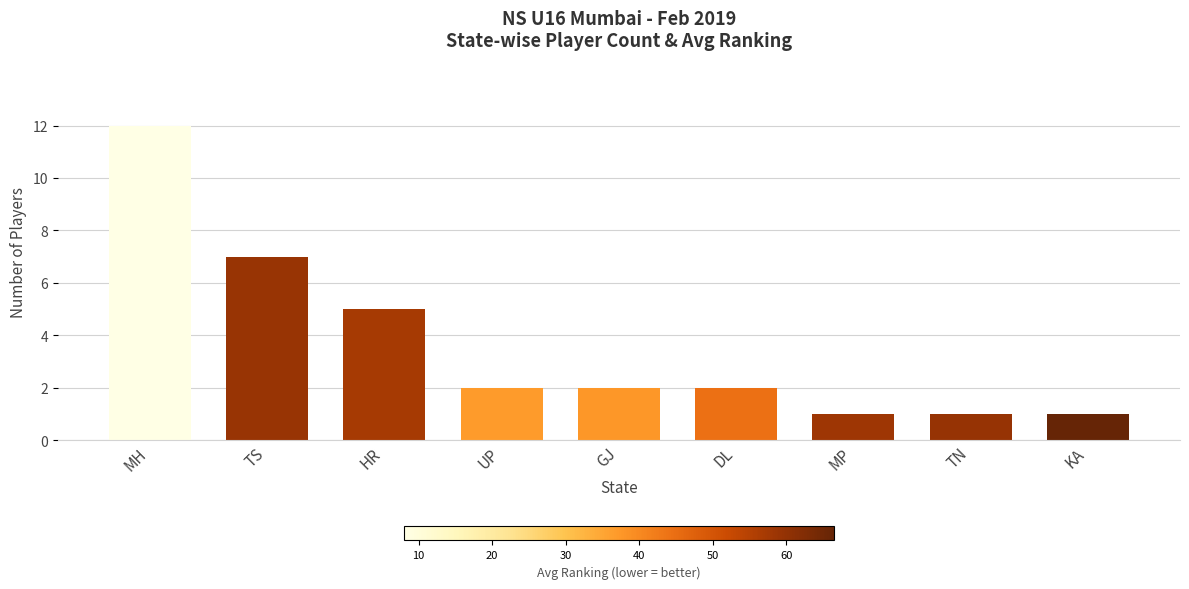

The chart shows a value of 2 at UP. True or false?

True